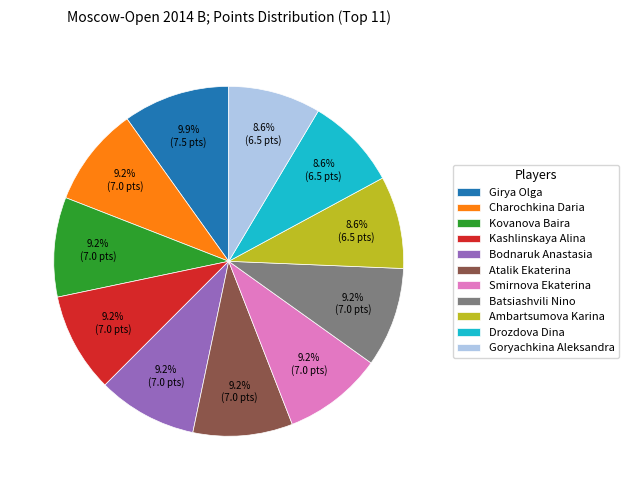

How many segments does this pie chart have?

11